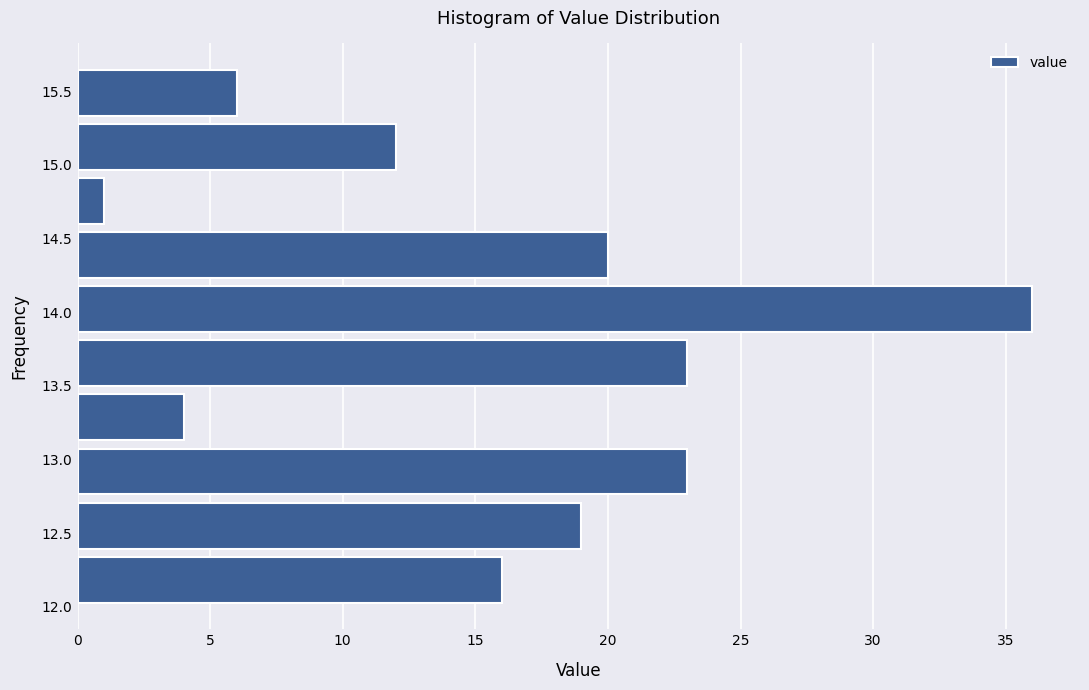

Which range on the y-axis has the longest bar?

13.85 to 14.20